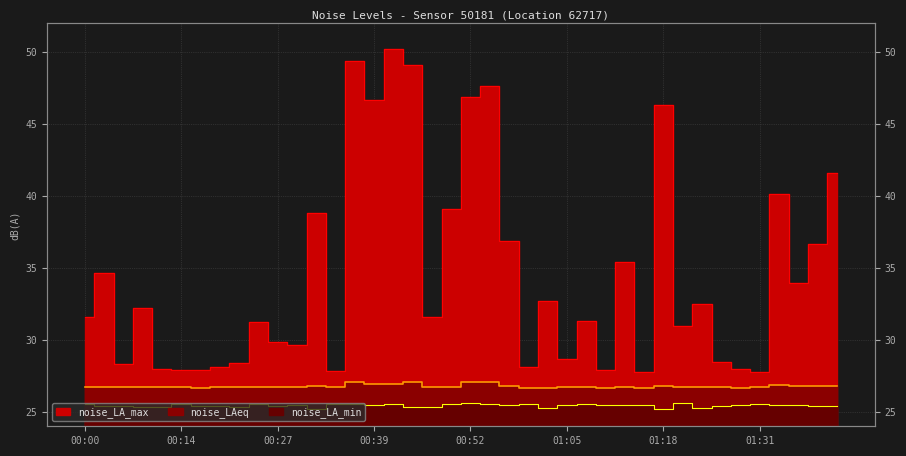

What is the label of the 37th point from the left?

01:33